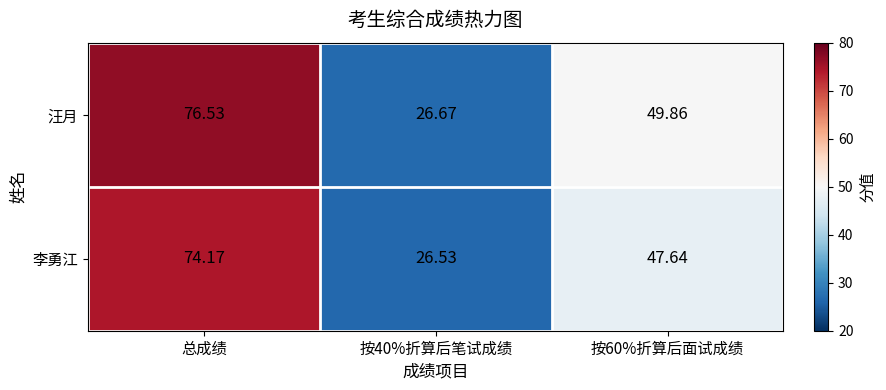

Which series has the largest total across all categories?

汪月